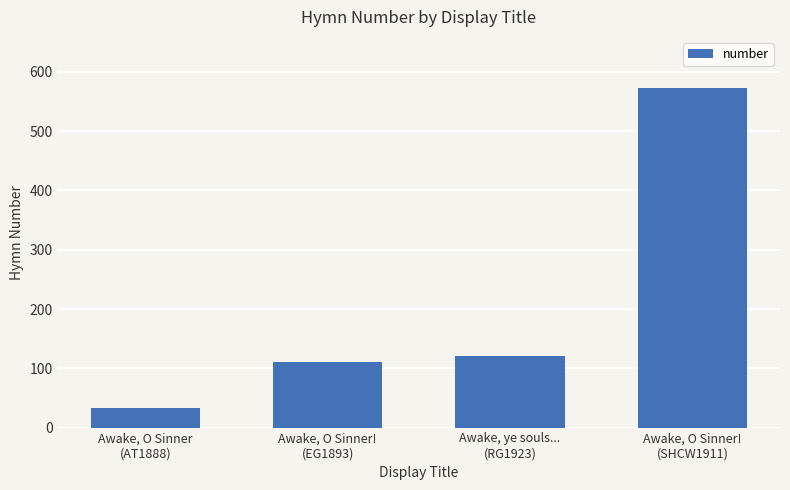

Rank the categories by value from highest to lowest.

Awake, O Sinner!
(SHCW1911), Awake, ye souls...
(RG1923), Awake, O Sinner!
(EG1893), Awake, O Sinner
(AT1888)